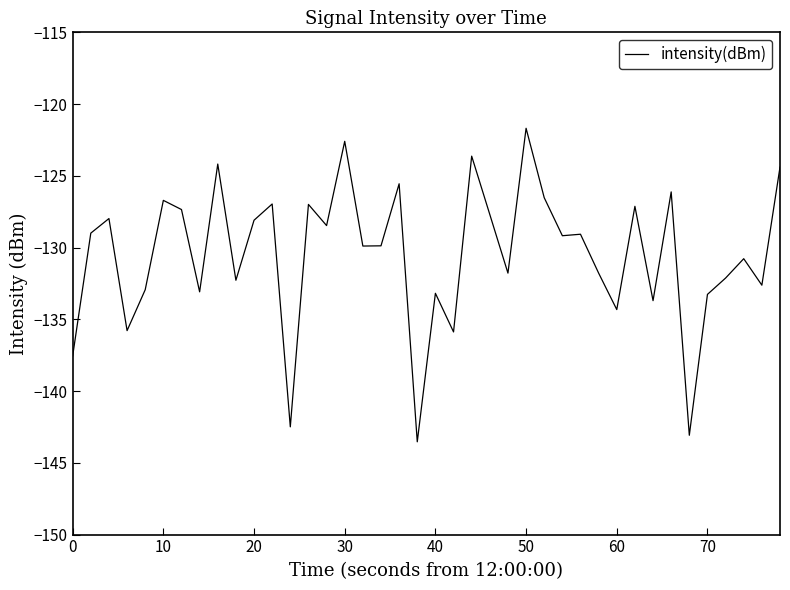

What is the minimum value shown in the chart?

-143.5